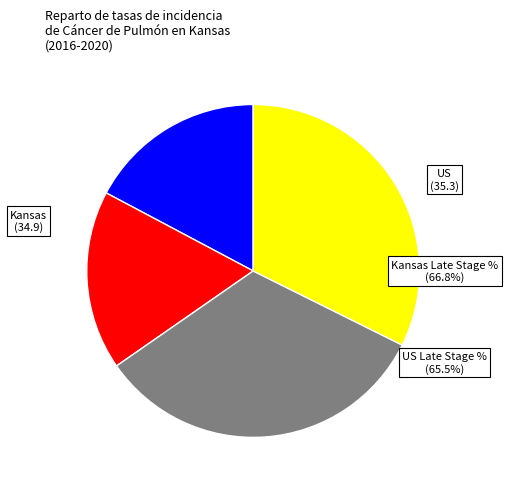

Does Kansas Rate account for over 50% of the chart?

No